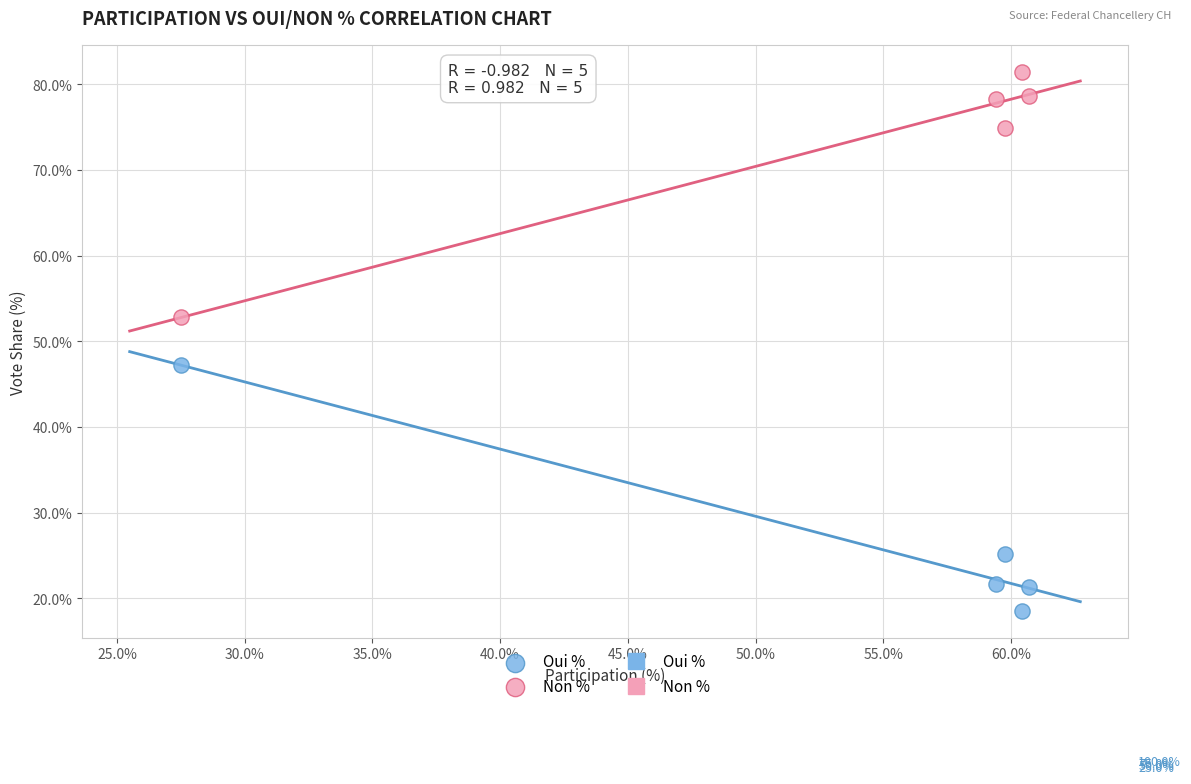

In the Non % series, what Y value is closest to 67?

74.9